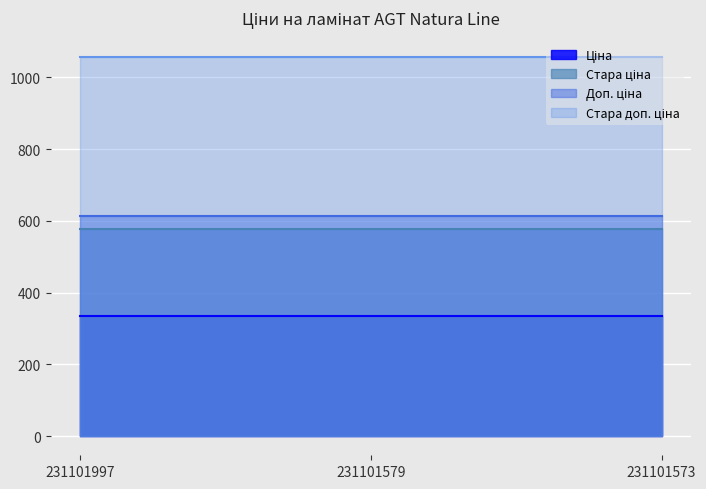

At 231101573, list the series in order from largest to smallest.

Стара доп. ціна, Доп. ціна, Стара ціна, Ціна